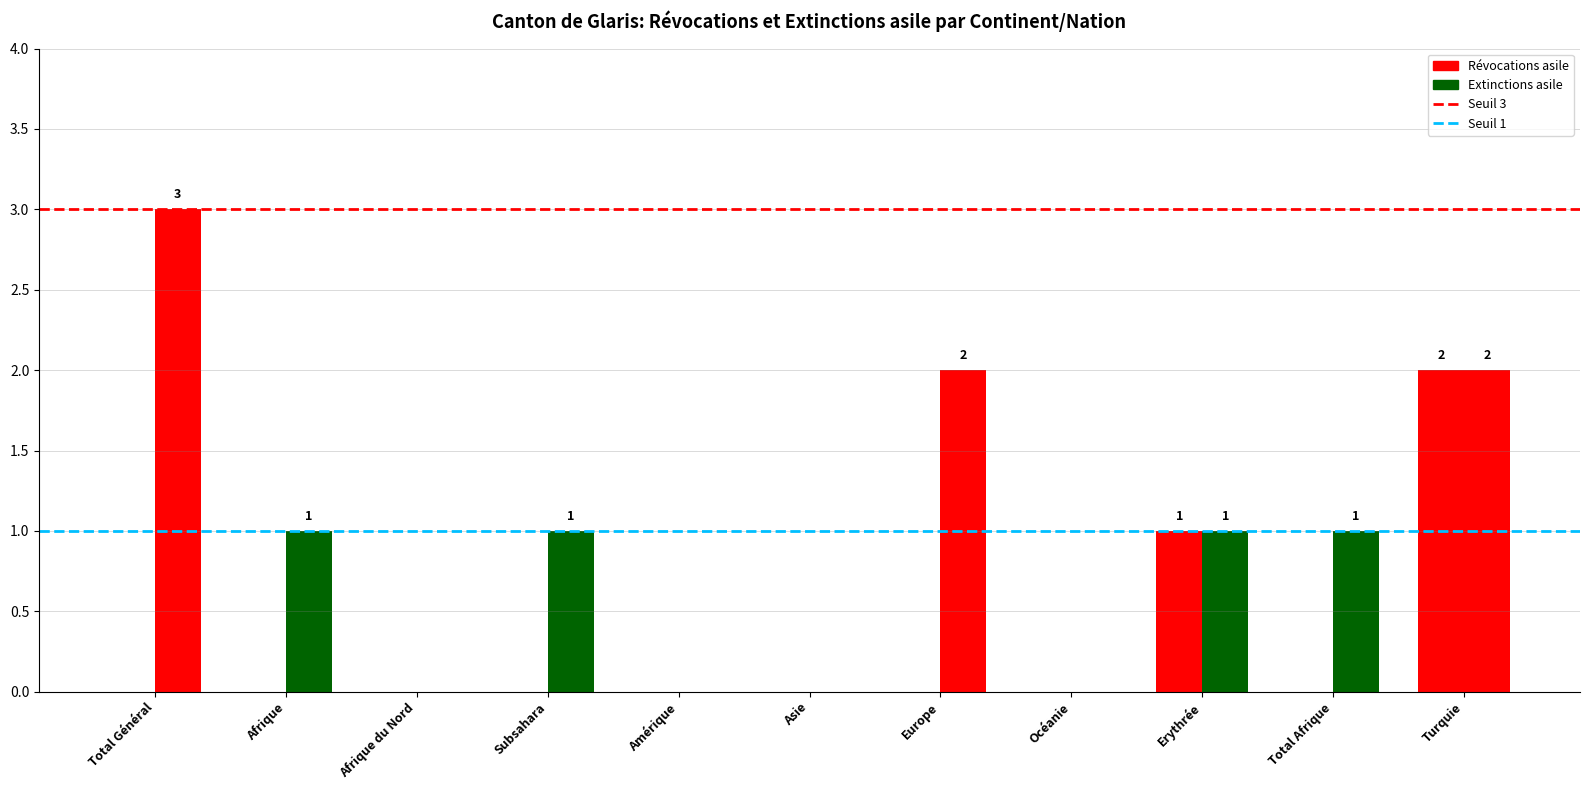

How many bars are there in each group?

2